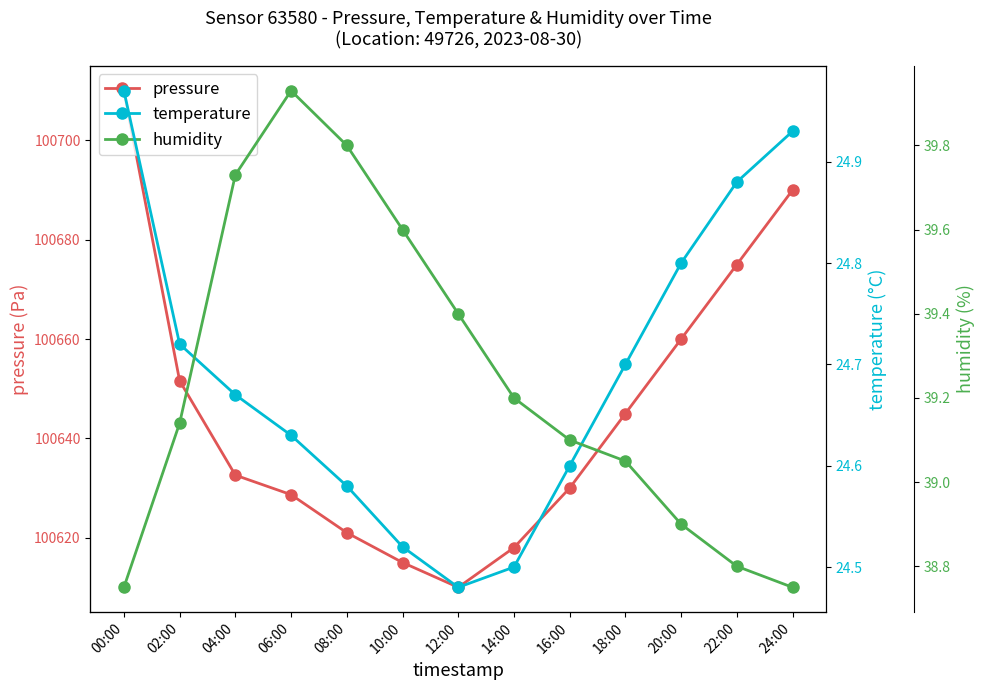

Which category has the highest value in the pressure series?

00:00